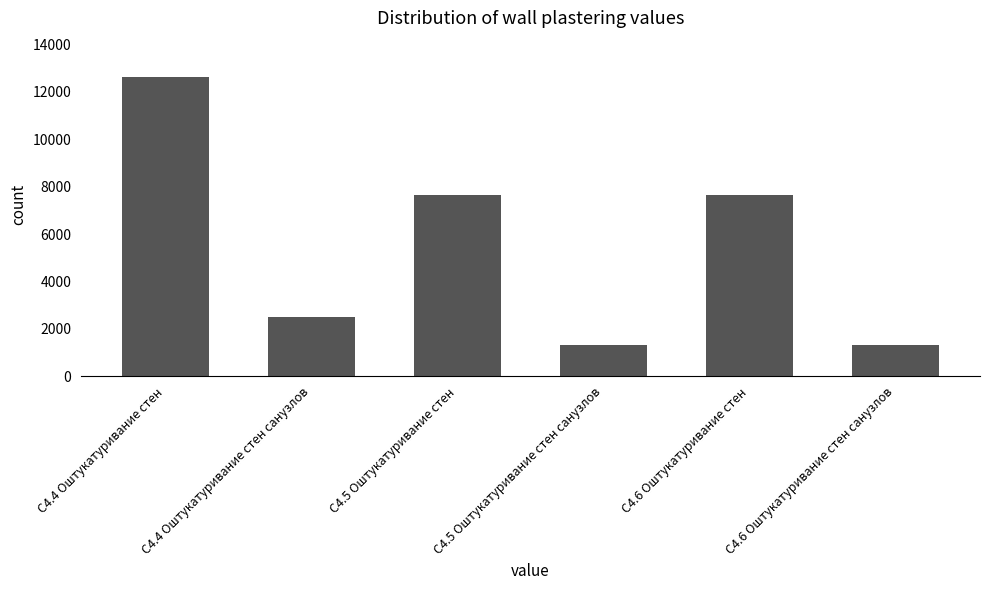

At which label does the data first exceed 7638?

С4.4 Оштукатуривание стен